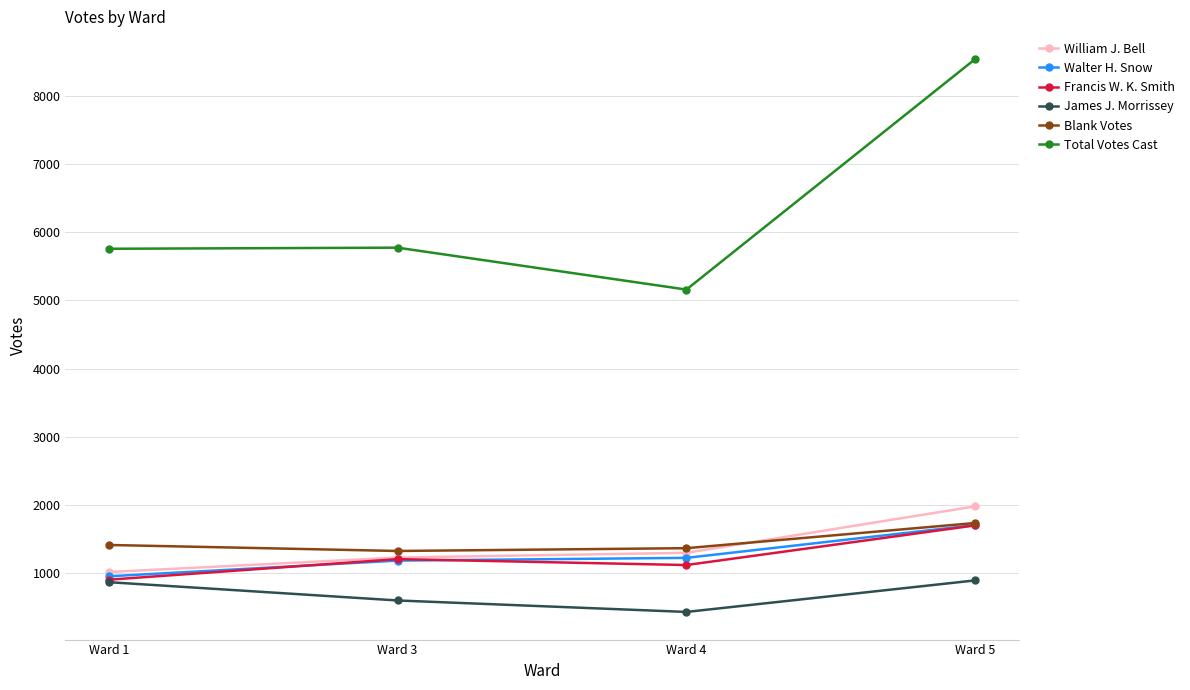

How many lines are shown in the chart?

6